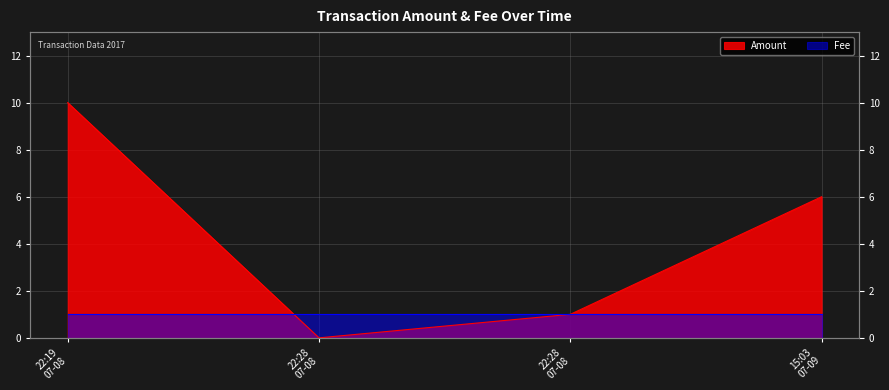

How many interior local valleys (lower than both neighbors) does the data have?

1